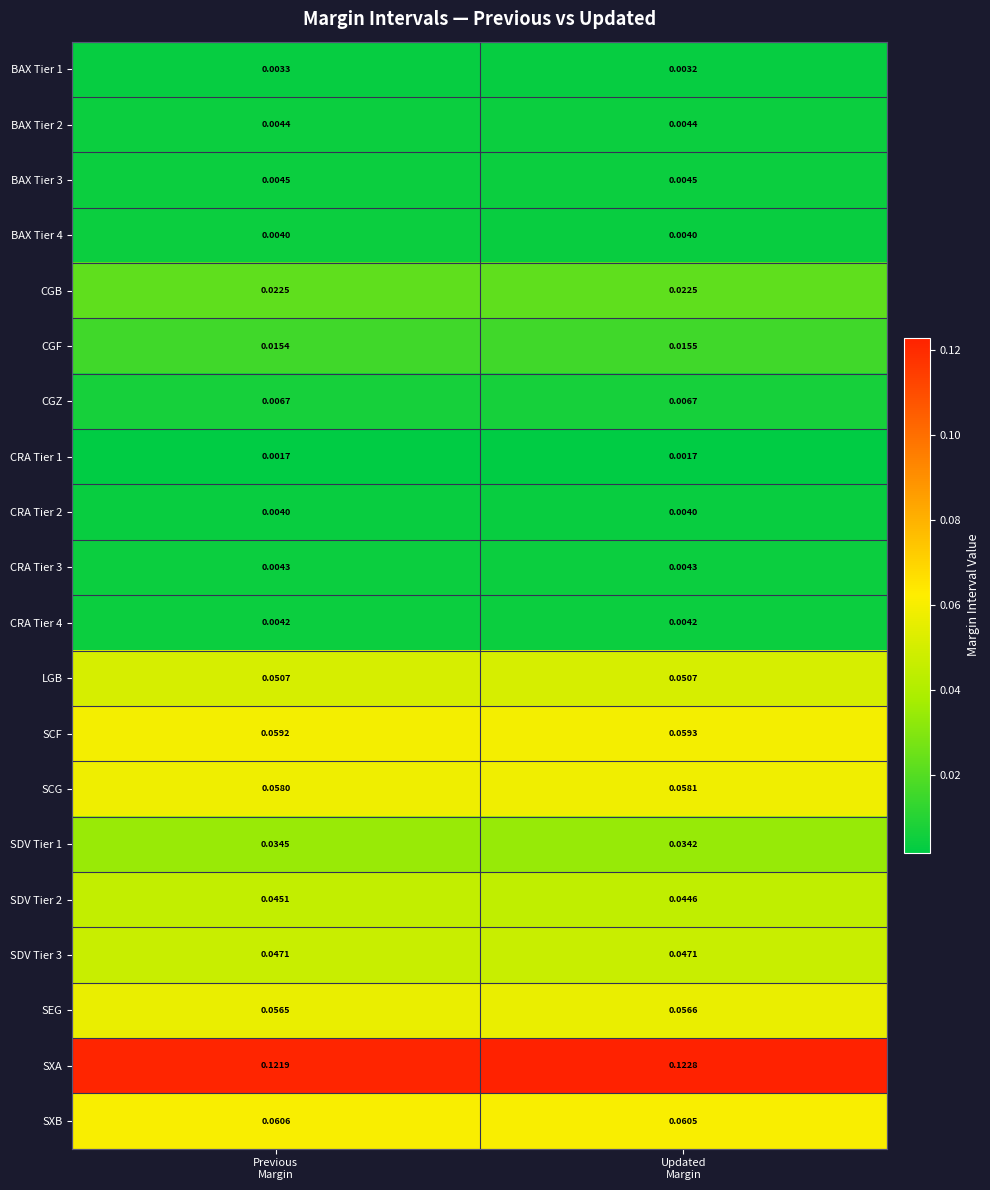

Which series has the largest range (max minus min)?

SXA